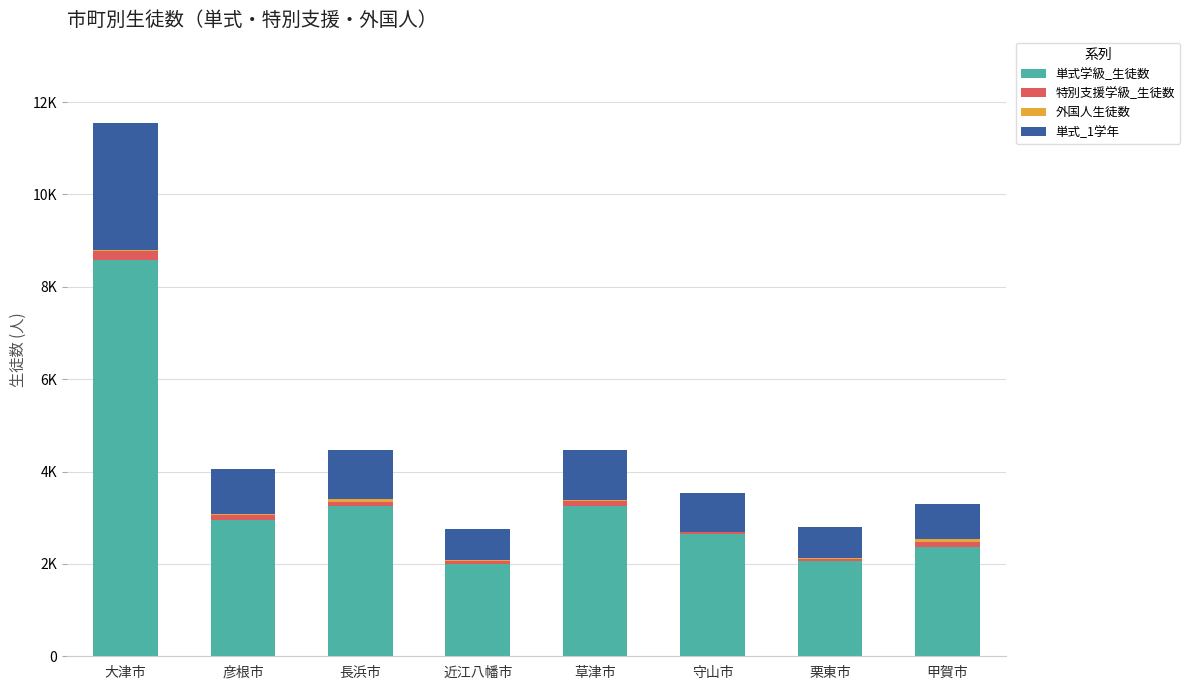

Are the bars grouped side by side (vs. stacked)?

No